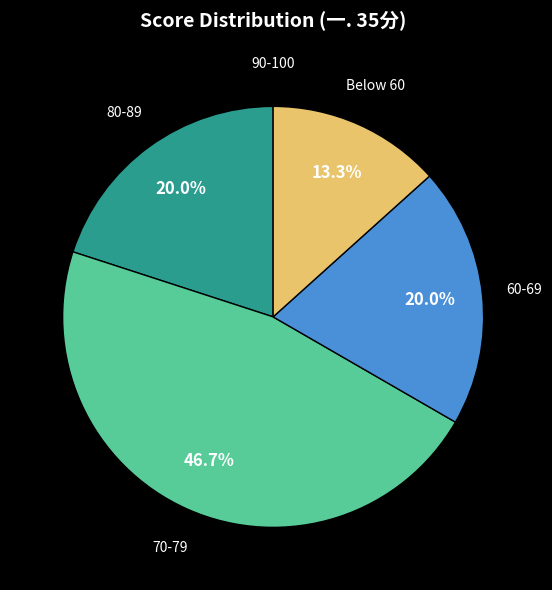

What is the total percentage of 70-79 and 80-89?

66.7%